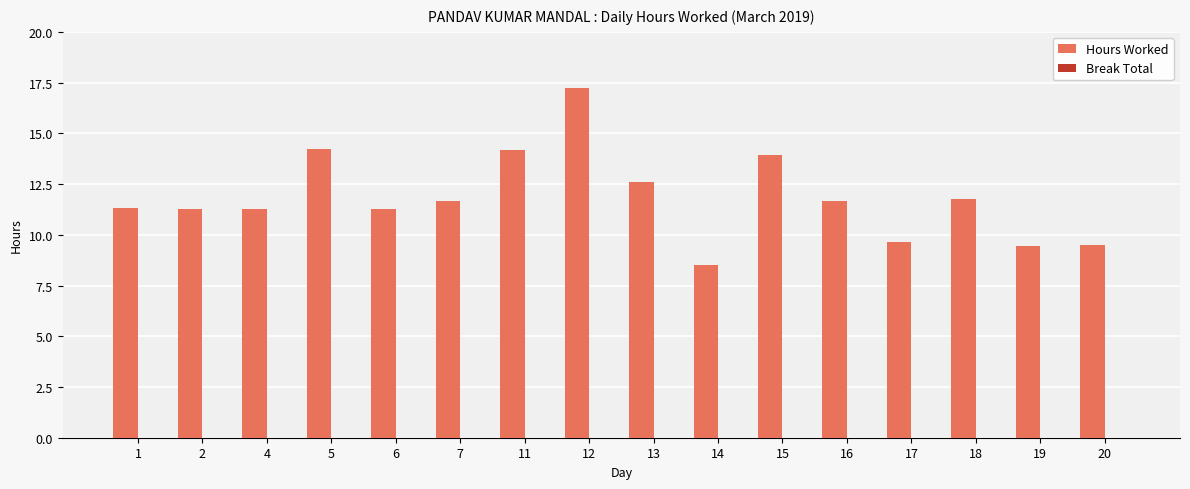

Is it true that the value at 12 is 17.2?

True